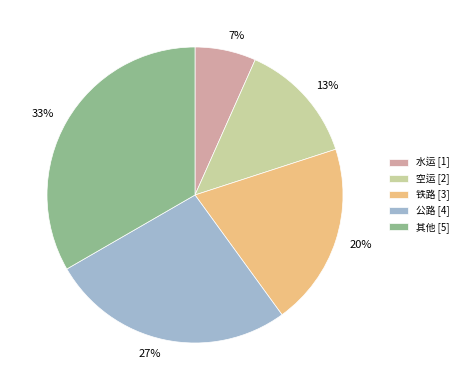

Does 铁路 represent more than half of the total?

No